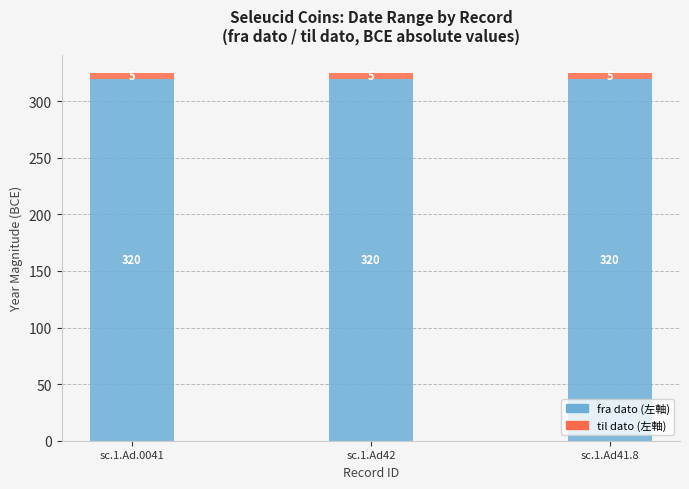

What is the total value across all series at sc.1.Ad42?

325